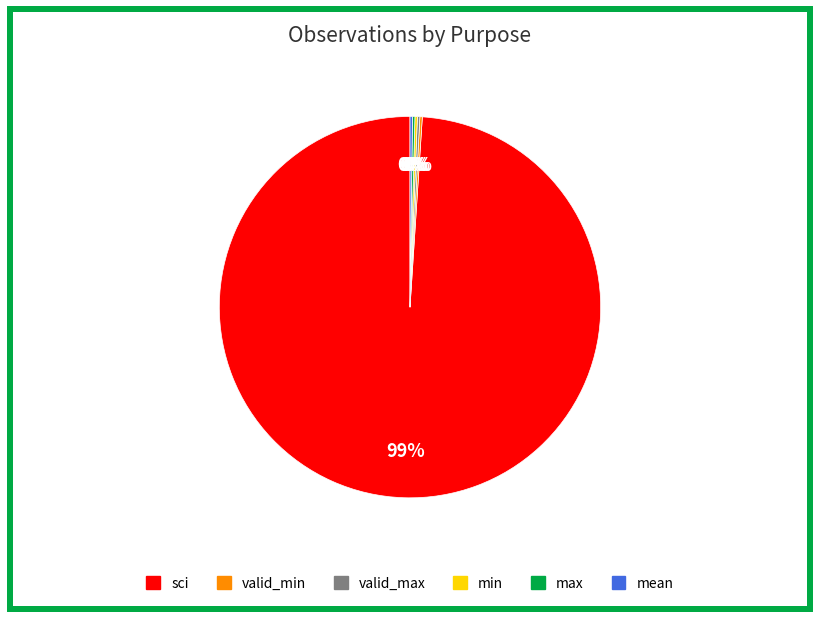

To the nearest percent, what is the average slice percentage?

17%